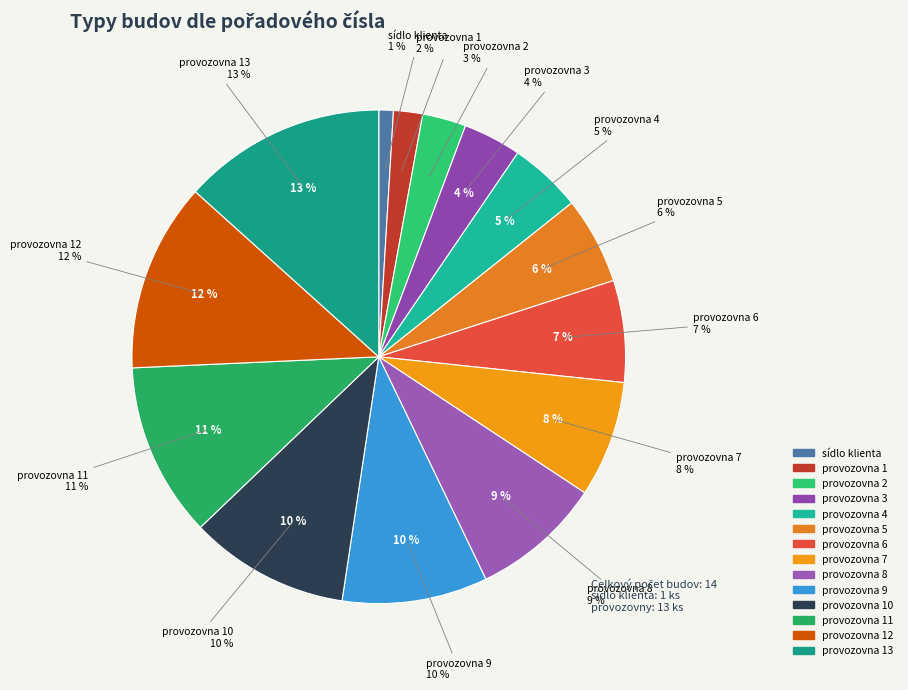

How many segments does this pie chart have?

14